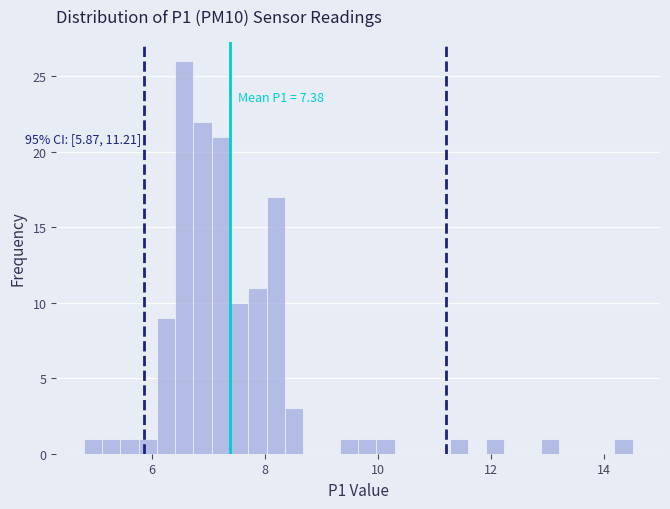

Around what value on the x-axis is the tallest bar? Give the approximate position of its centre, as read against the axis.

6.6